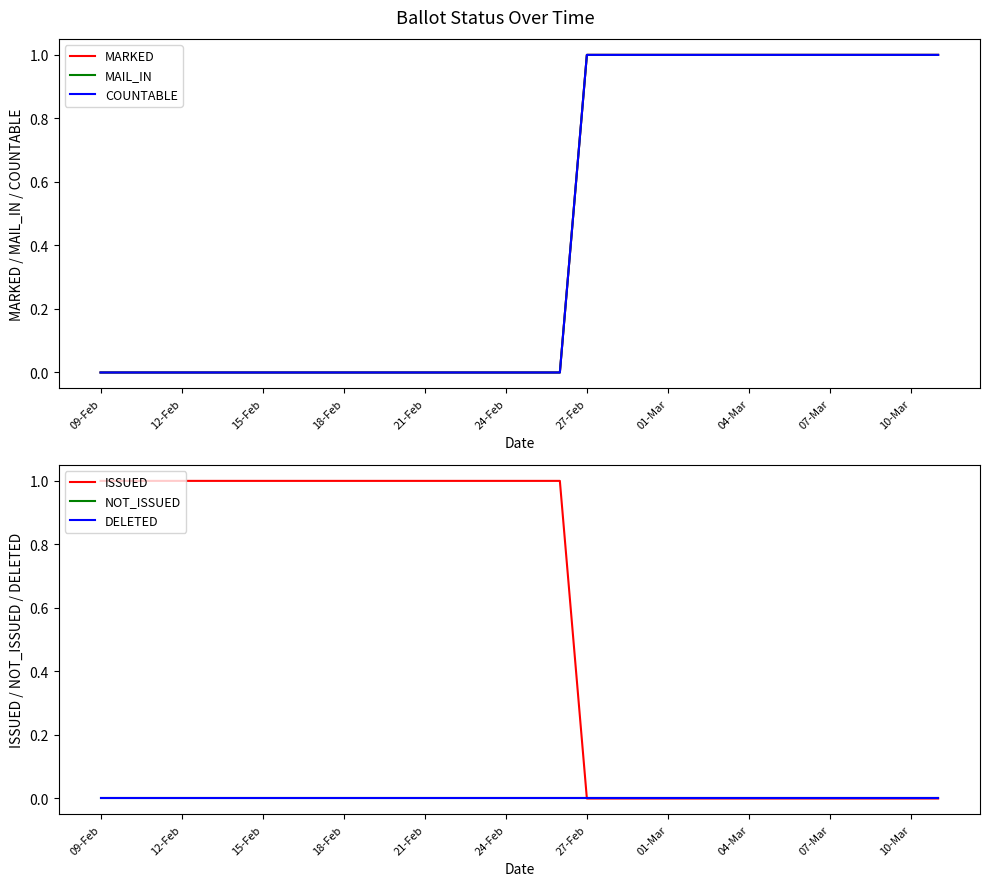

What is the maximum value shown in the chart?

1